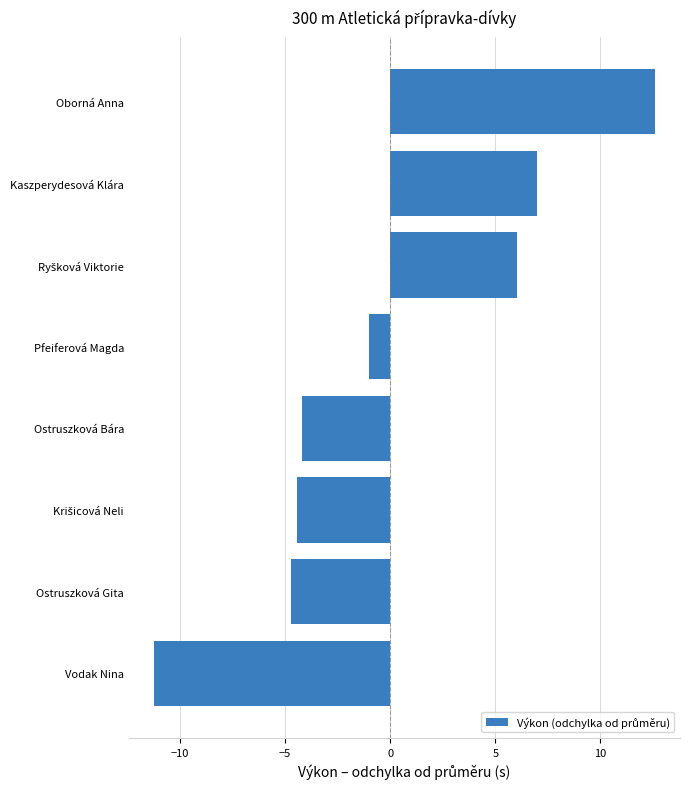

Which has a higher value, Oborná Anna or Kaszperydesová Klára?

Oborná Anna